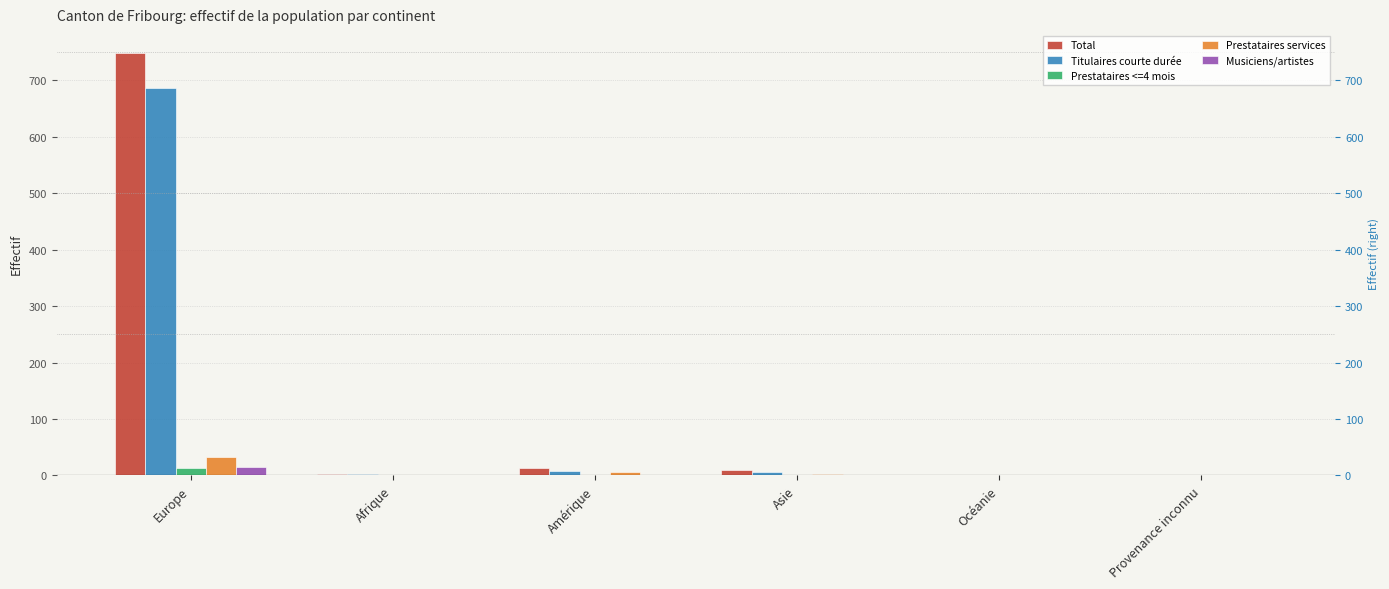

List the labels in order of Total value, smallest first.

Océanie, Provenance inconnu, Afrique, Asie, Amérique, Europe